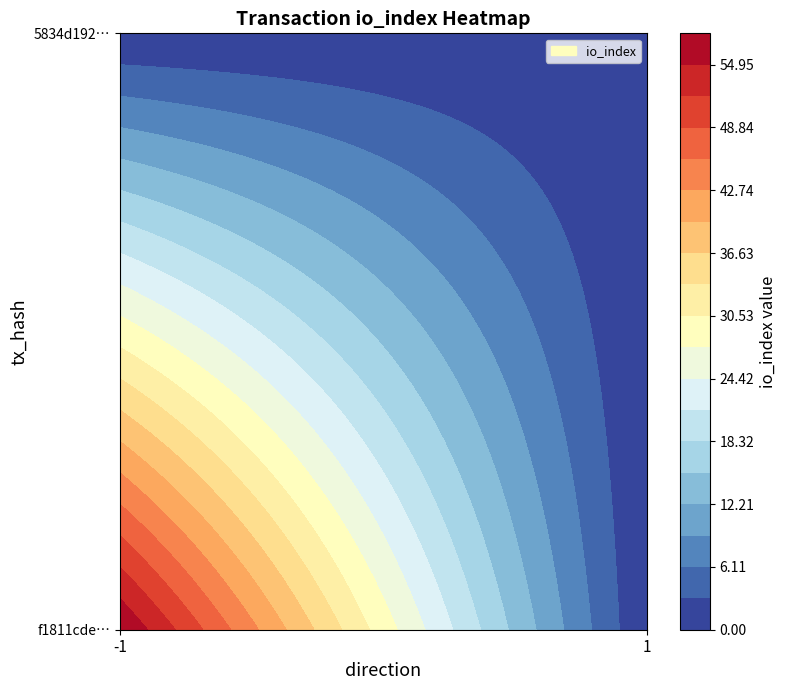

Which series has the largest range (max minus min)?

f1811cde26749f0a7da1f92adcd791dfb82b640